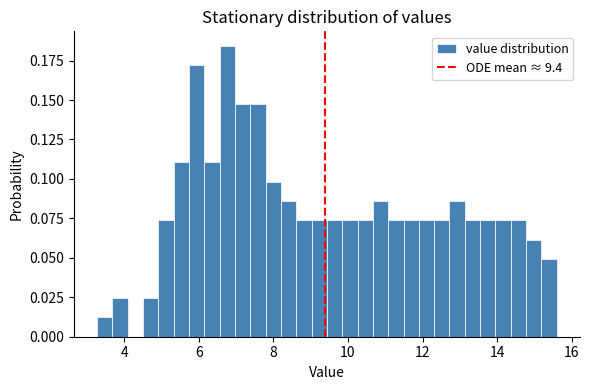

Read against the x-axis, roughly where is the centre of the tallest bar?

6.8